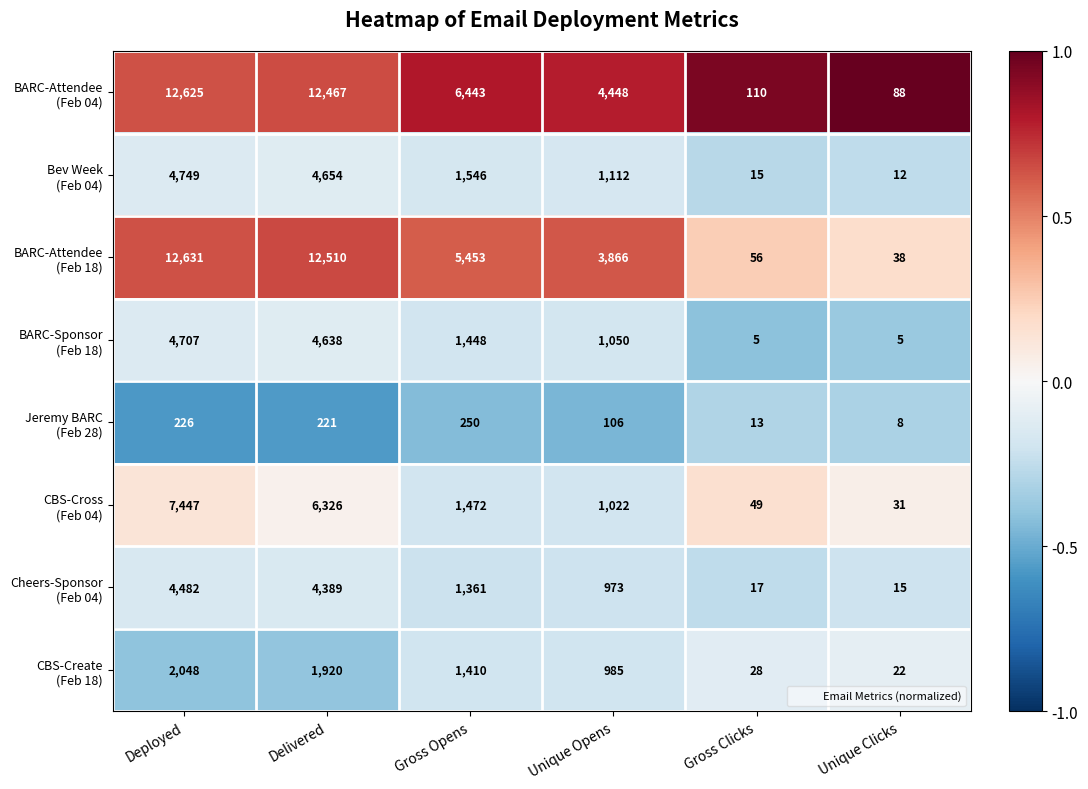

What is the smallest value displayed?

5